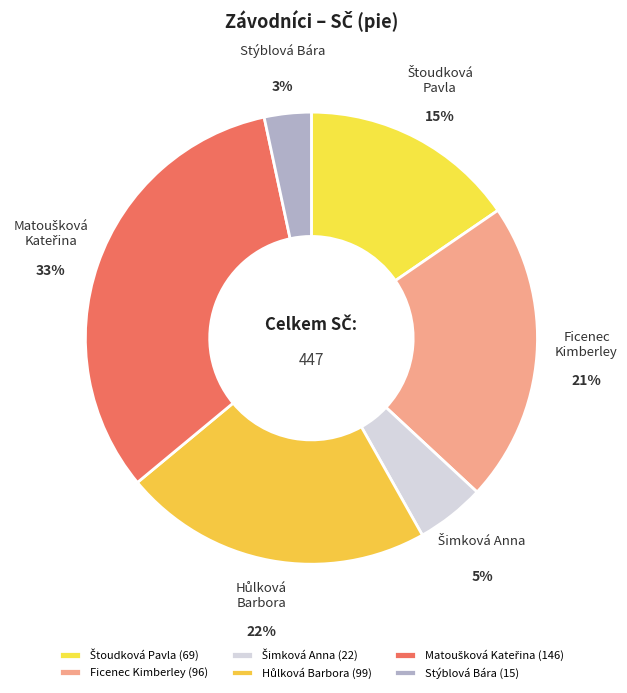

To the nearest percent, what is the average slice percentage?

17%